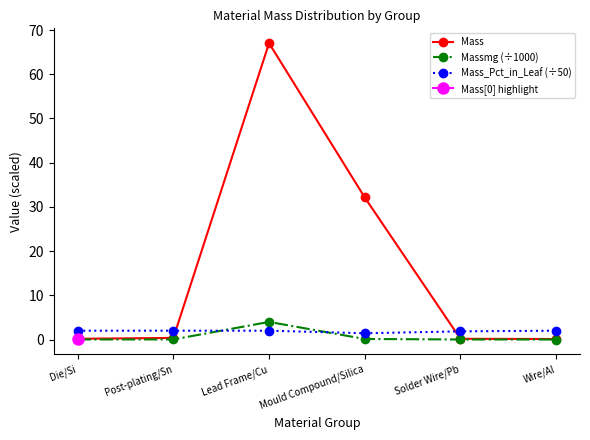

Between Post-plating/Sn and Die/Si, which is larger?

Post-plating/Sn